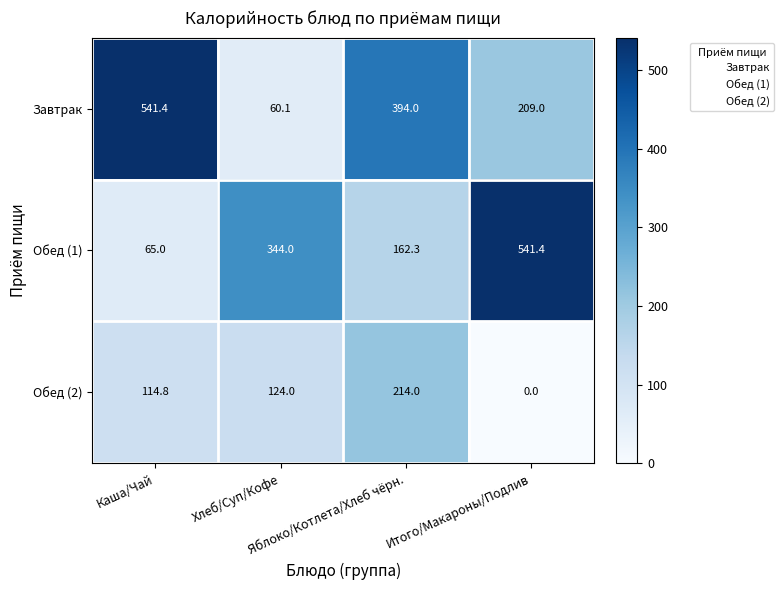

What is the minimum value for Обед (1)?

65.0